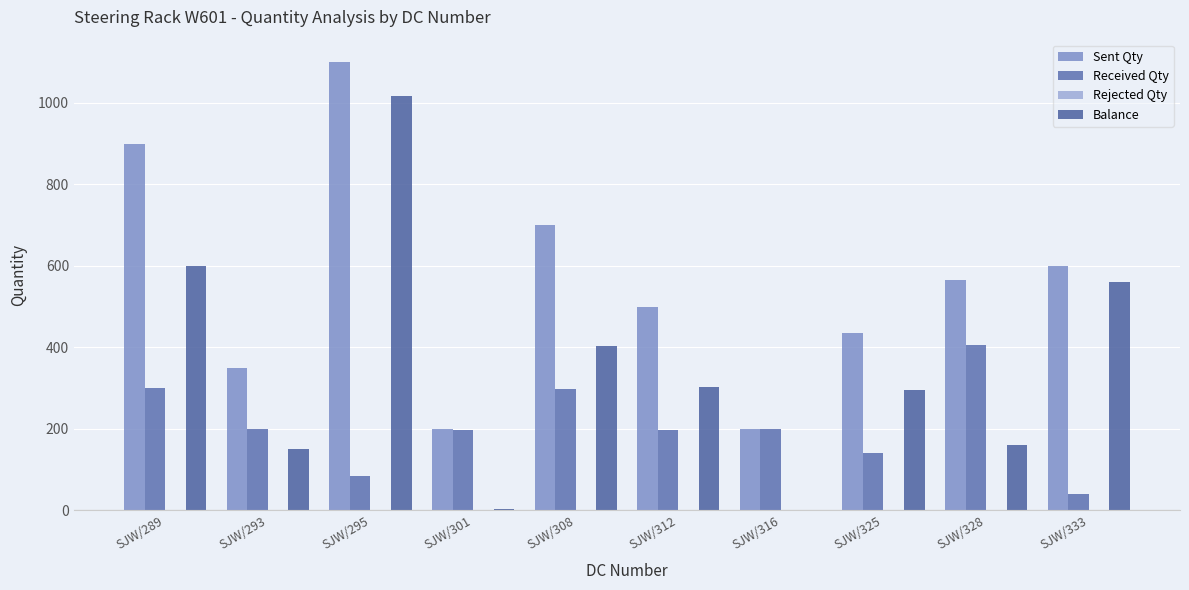

Reading left to right, what are all the values shown in this chart?

Sent Qty: 900	350	1100	200	700	500	200	435	565	600
Received Qty: 300	200	83	198	298	198	200	140	405	40
Rejected Qty: 0	0	0	0	0	0	0	0	0	0
Balance: 600	150	1017	2	402	302	0	295	160	560